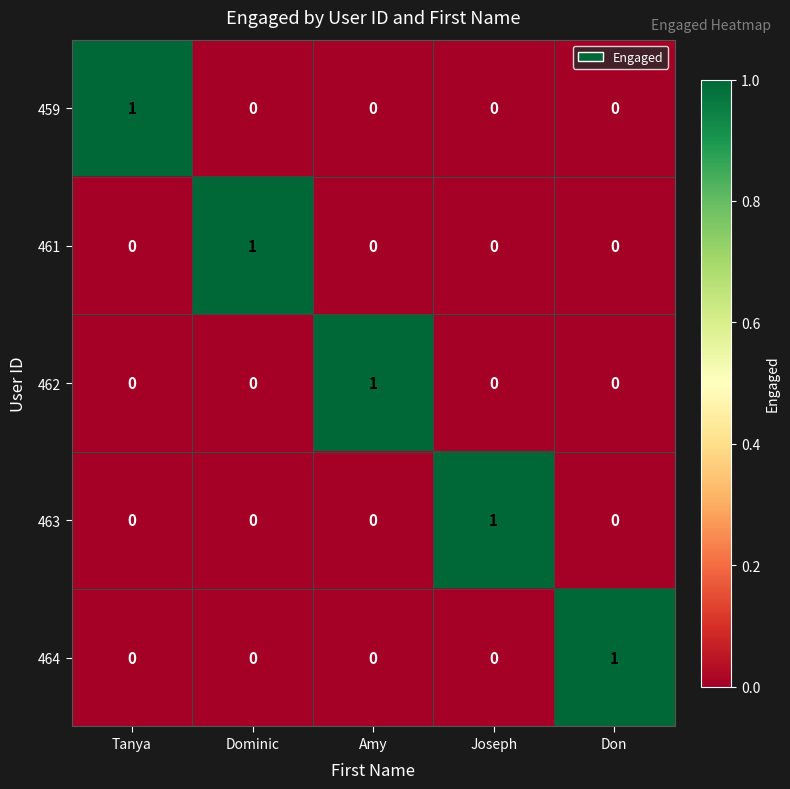

At how many categories does at least one series exceed 0?

5